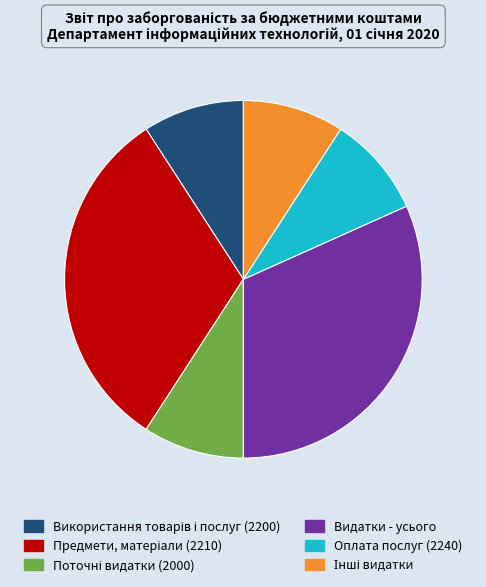

Does any single category account for the majority?

No